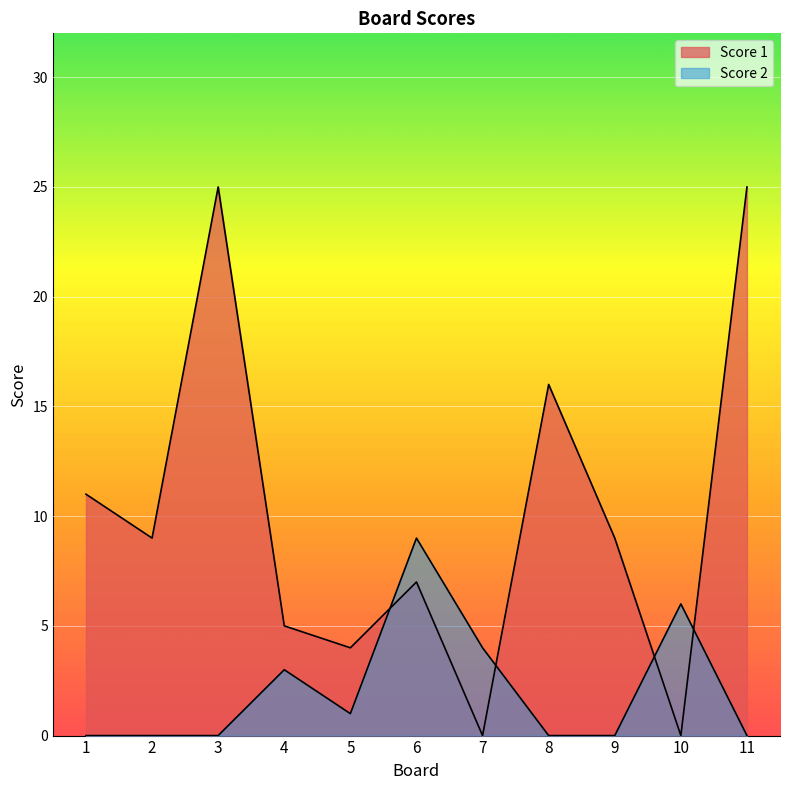

List the labels in order of Score 1 value, smallest first.

7, 10, 5, 4, 6, 2, 9, 1, 8, 3, 11